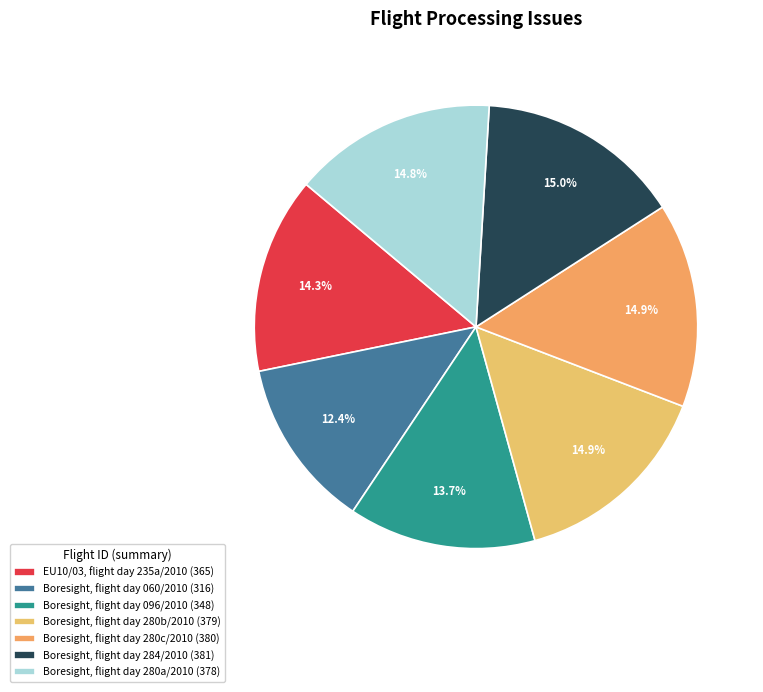

Is it true that EU10/03, flight day 235a/2010 is 4% of the pie?

False